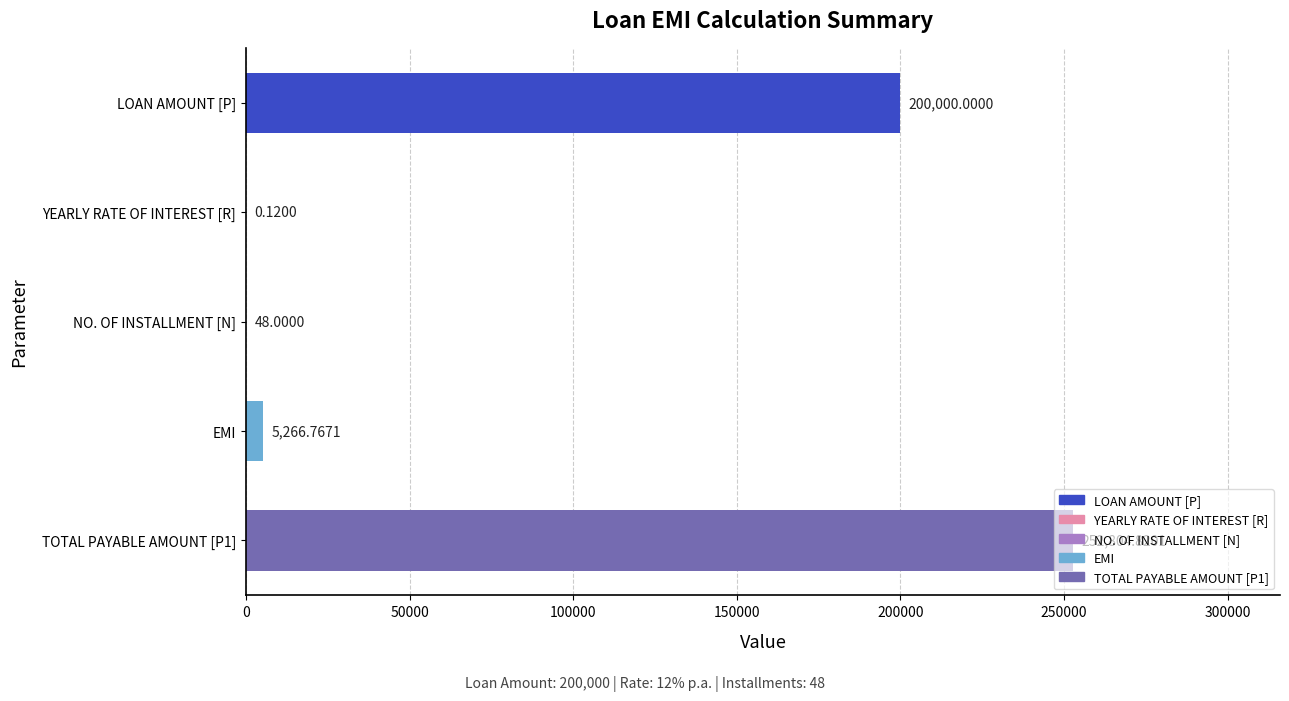

Which has a higher value, EMI or LOAN AMOUNT [P]?

LOAN AMOUNT [P]